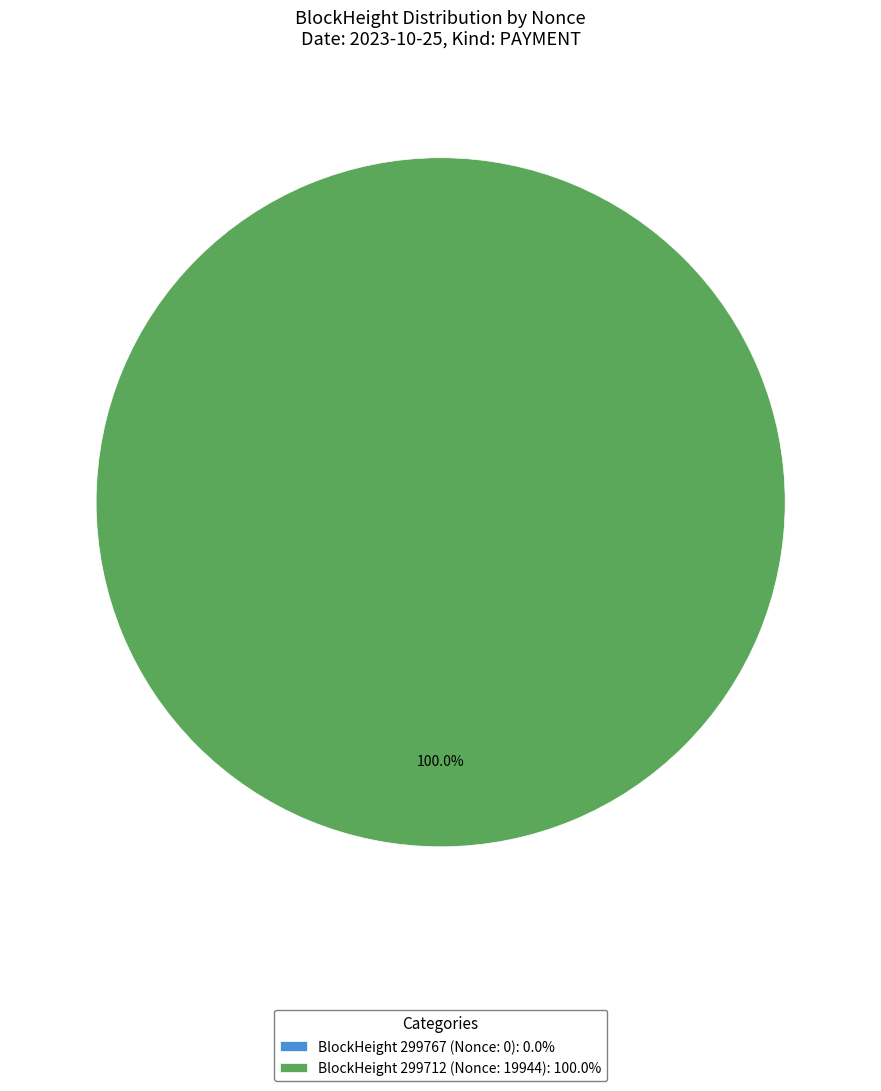

Is the sum of 299767 and 299712 greater than half?

Yes